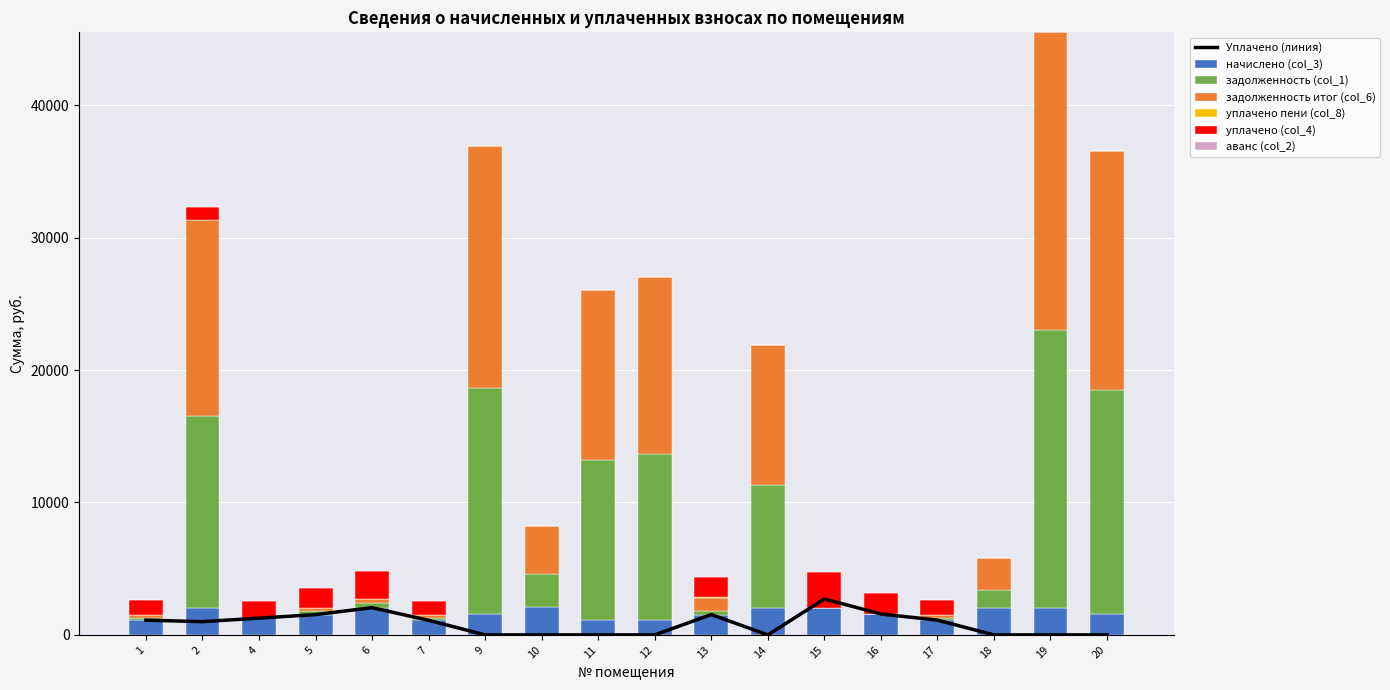

Between 19 and 17, which is larger?

19